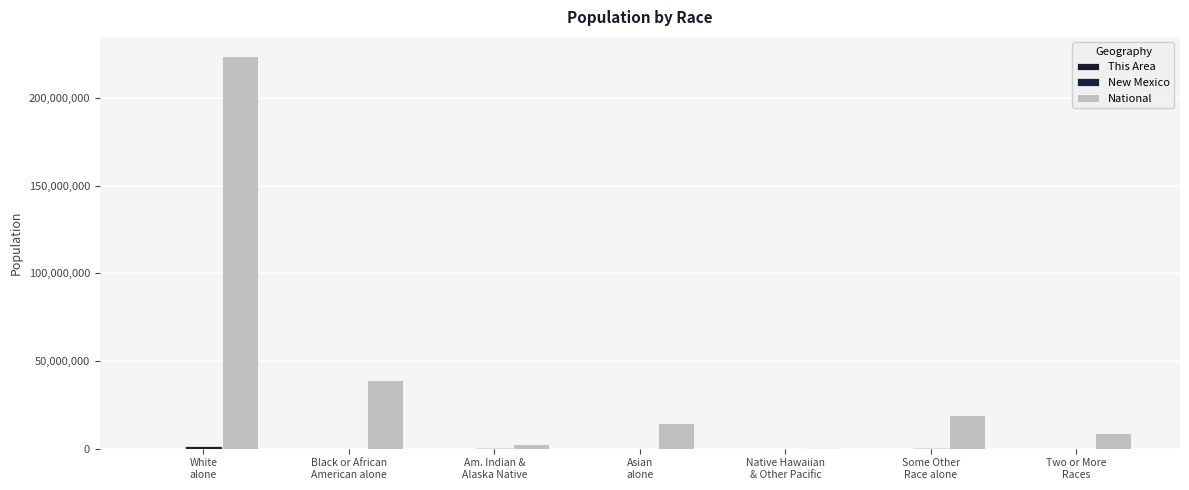

Where does the National series first go above 14674252?

White
alone